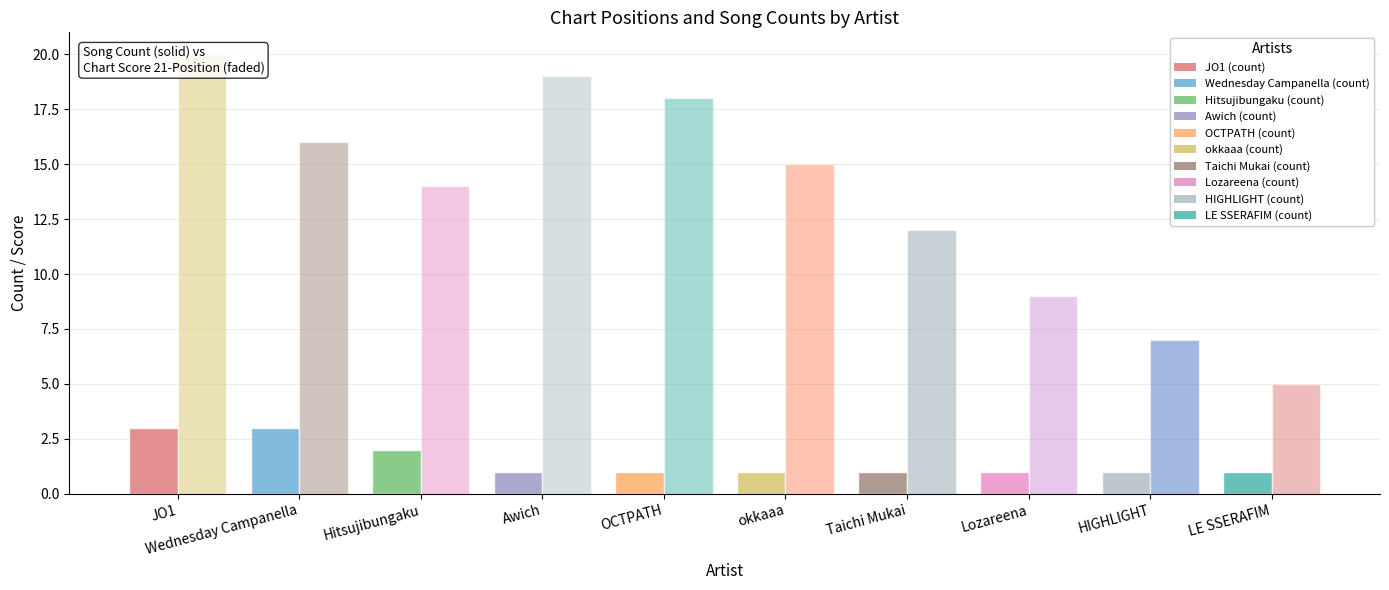

What is the maximum value shown in the chart?

20